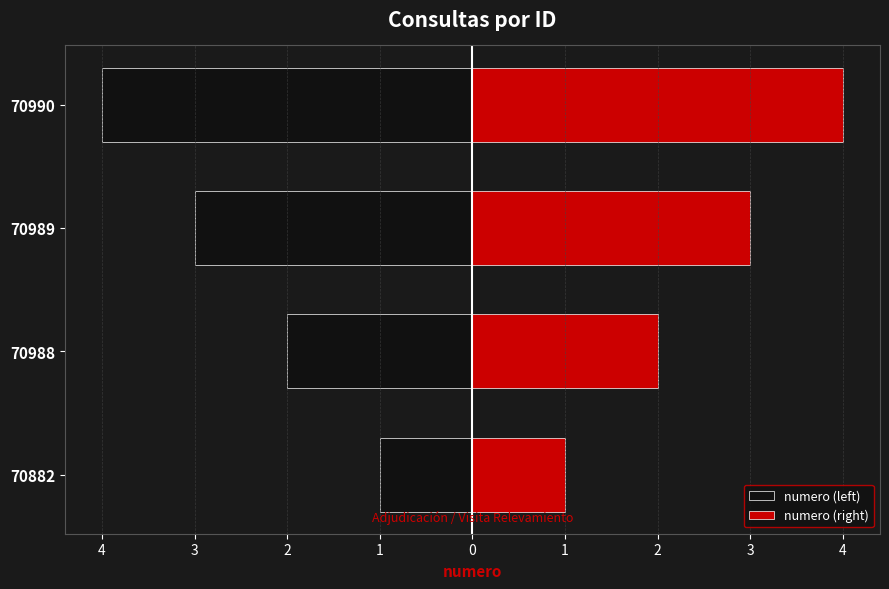

Which series has the largest range (max minus min)?

numero (left)